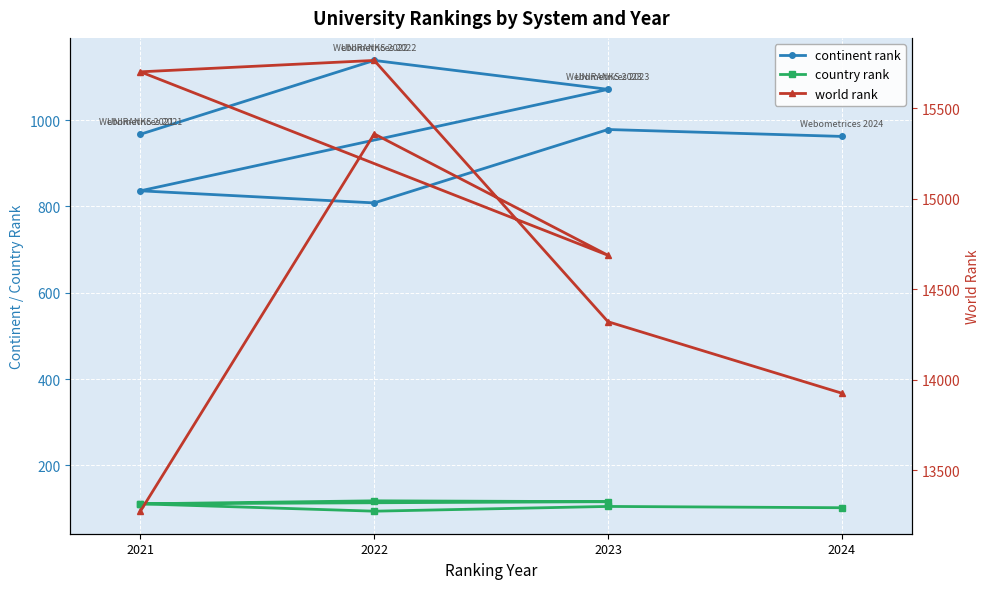

True or false: continent rank and world rank cross at least once.

False